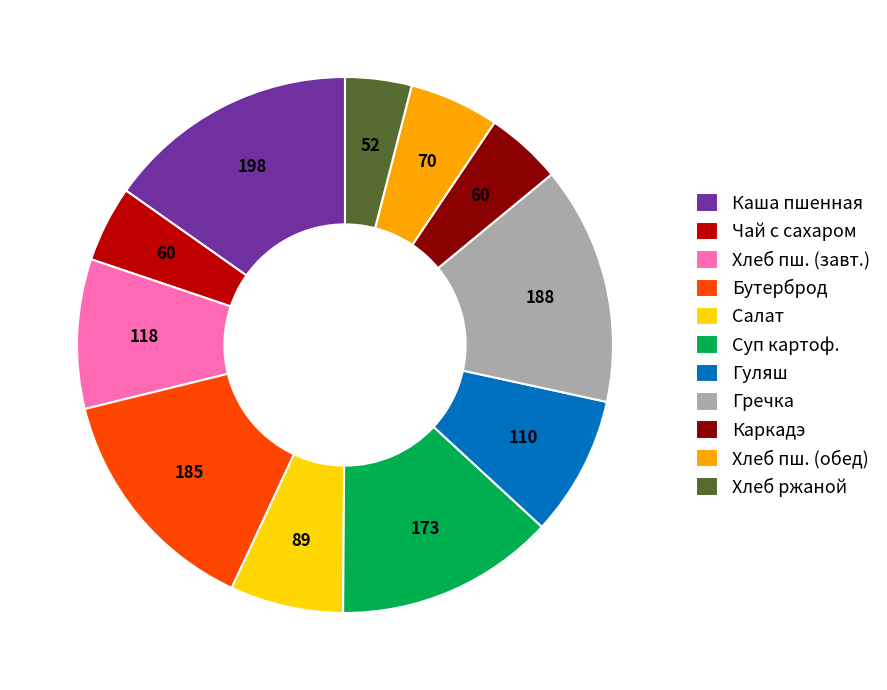

Which category has the biggest portion of the pie?

Каша пшенная